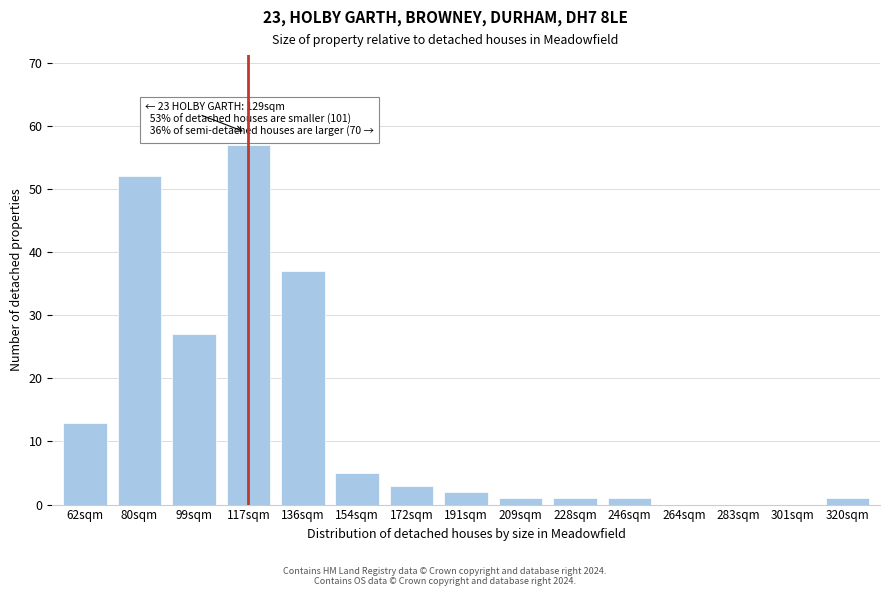

Reading right to left, extract all data points from this chart.

320sqm=1	301sqm=0	283sqm=0	264sqm=0	246sqm=1	228sqm=1	209sqm=1	191sqm=2	172sqm=3	154sqm=5	136sqm=37	117sqm=57	99sqm=27	80sqm=52	62sqm=13